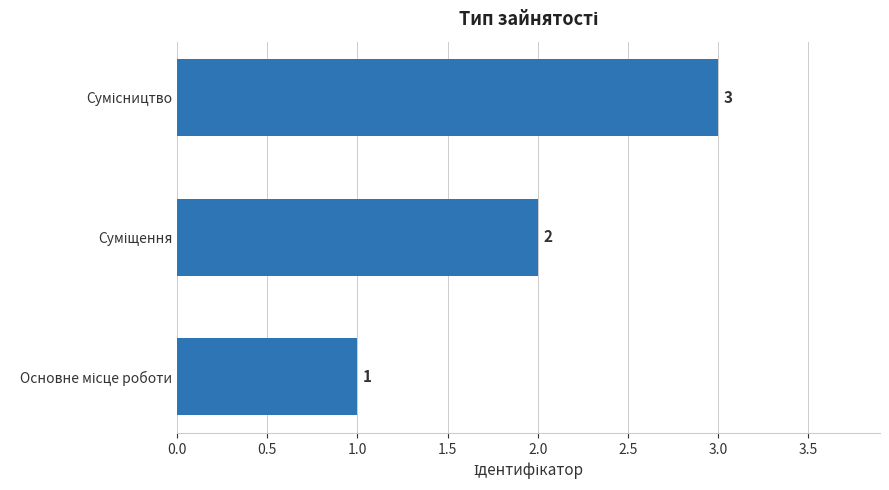

What is the maximum value shown in the chart?

3